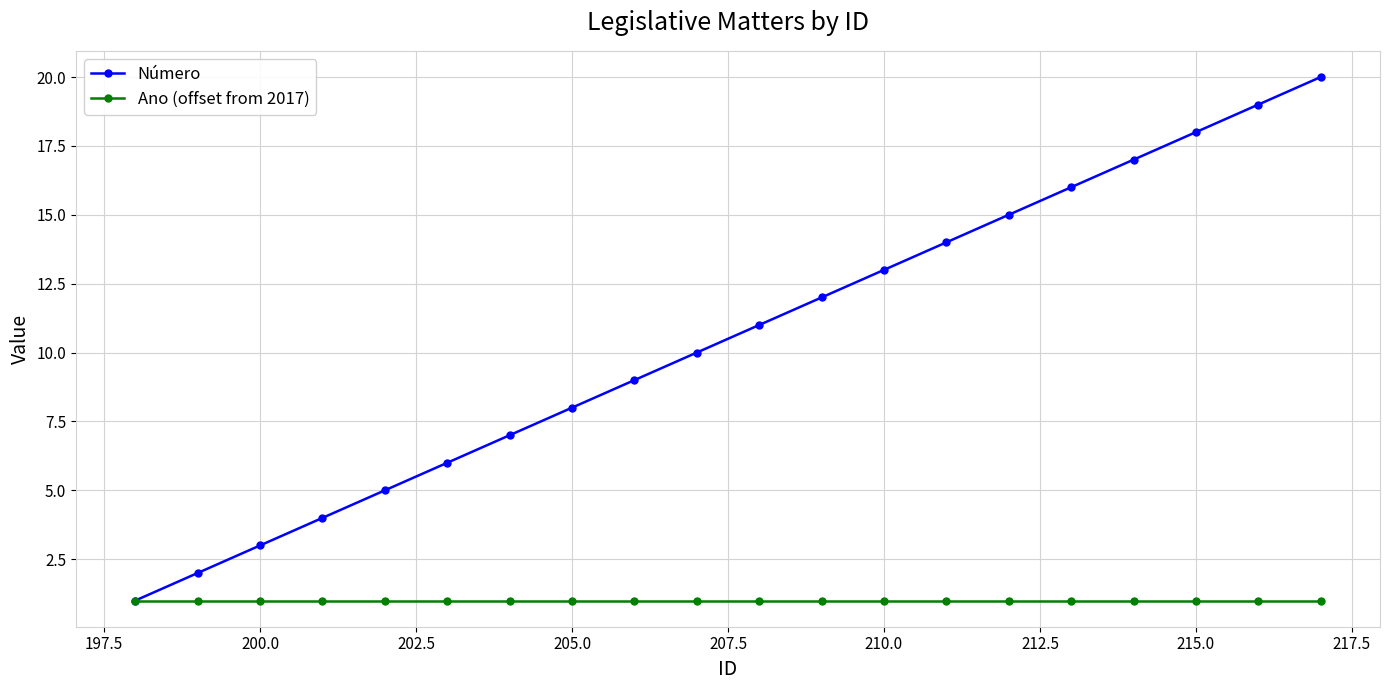

Which series has the largest total across all categories?

Número